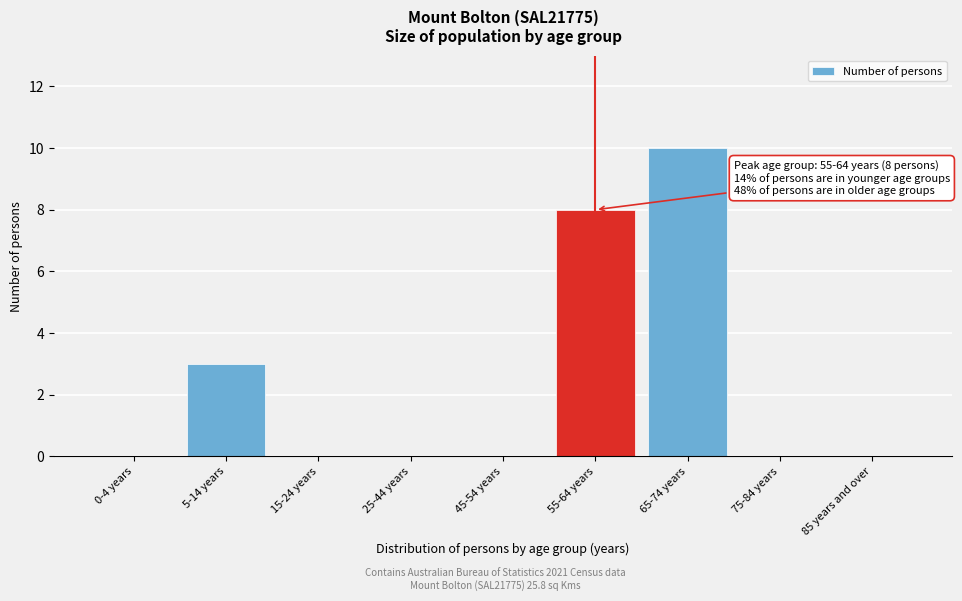

Reading right to left, extract all data points from this chart.

85 years and over=0	75-84 years=0	65-74 years=10	55-64 years=8	45-54 years=0	25-44 years=0	15-24 years=0	5-14 years=3	0-4 years=0